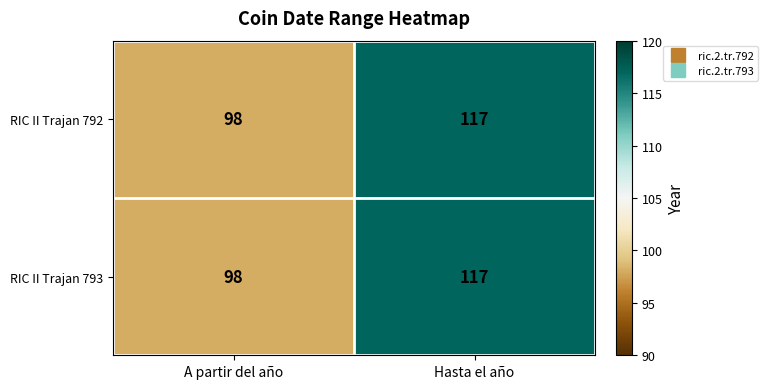

Read the RIC II Trajan 792 value at A partir del año.

98